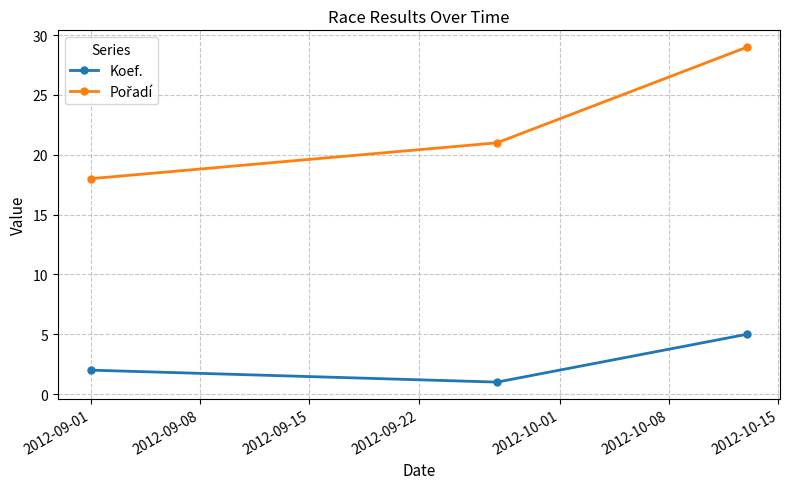

At how many categories does at least one series exceed 28?

1